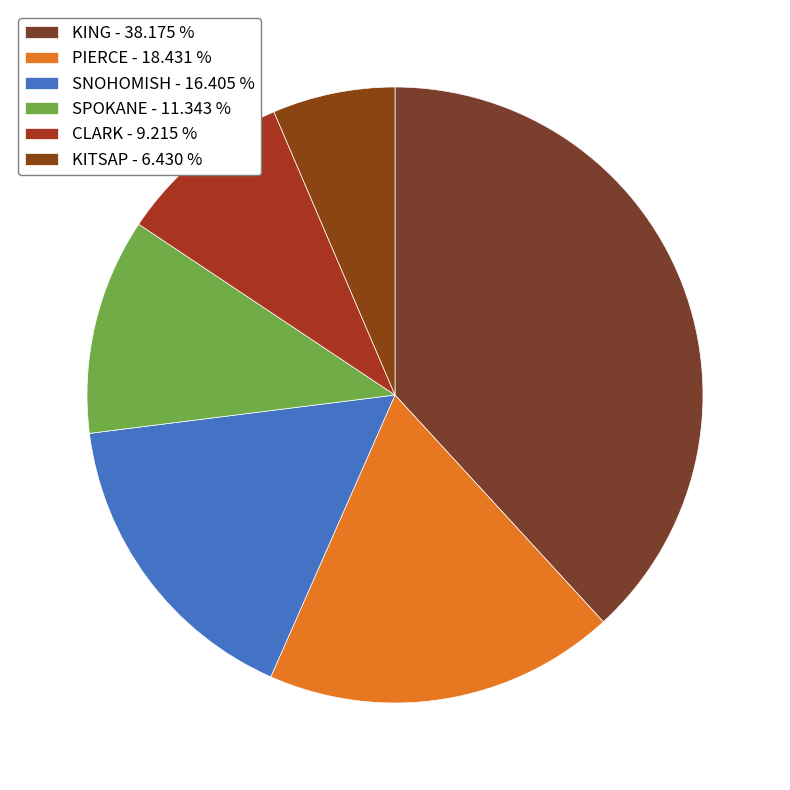

Rank the categories by value from lowest to highest.

KITSAP - 6.430 %, CLARK - 9.215 %, SPOKANE - 11.343 %, SNOHOMISH - 16.405 %, PIERCE - 18.431 %, KING - 38.175 %